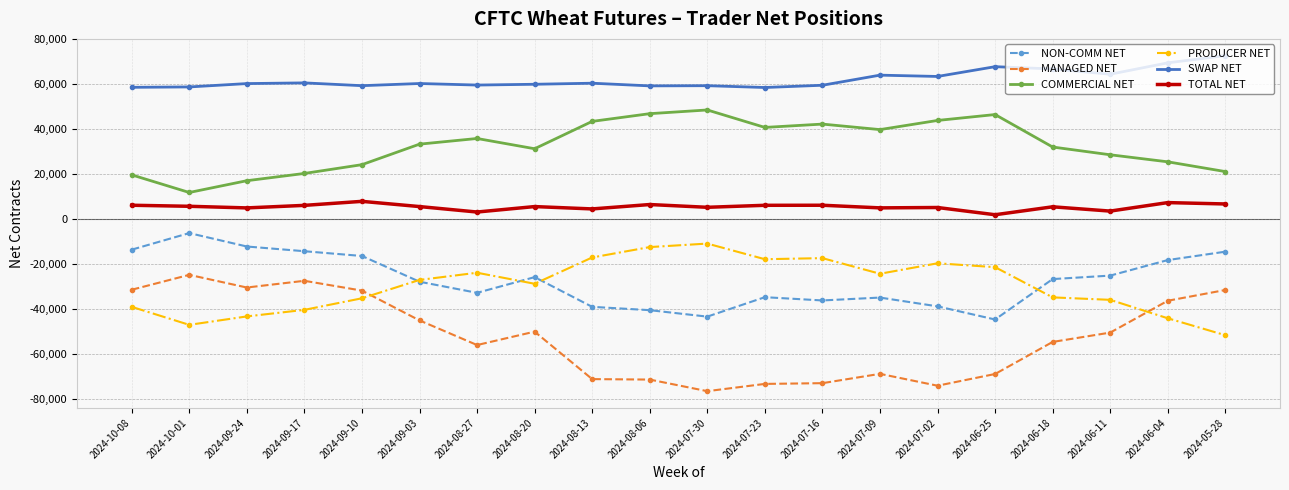

True or false: COMMERCIAL NET and NON-COMM NET intersect in this chart.

False